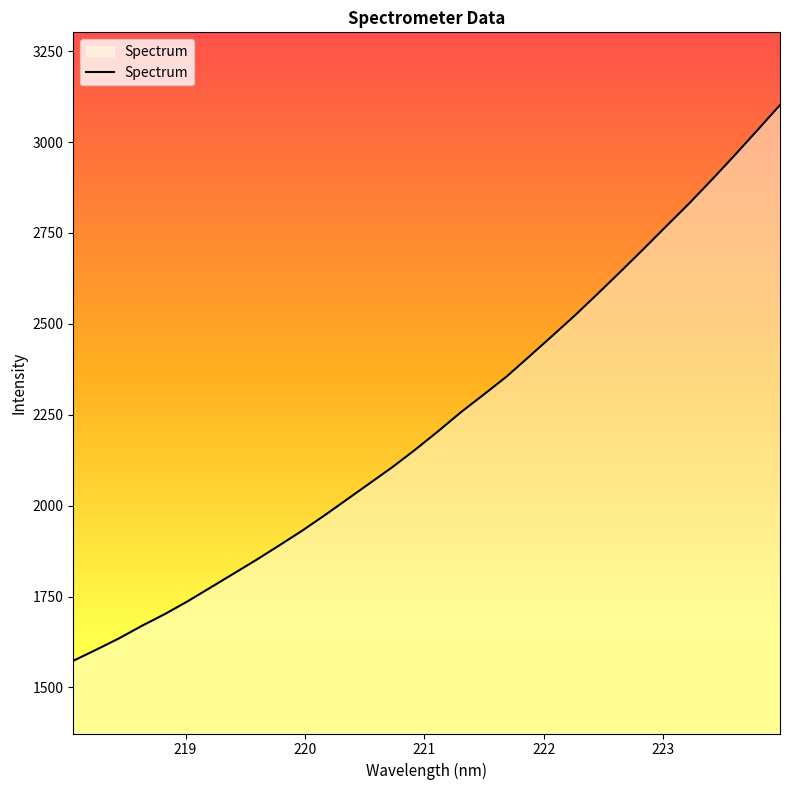

What is the difference between the maximum and minimum values?

1528.6